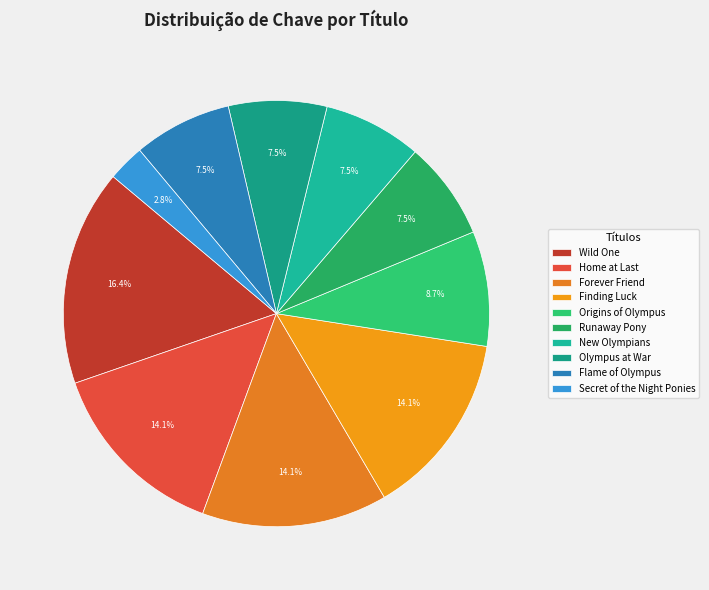

How many segments does this pie chart have?

10